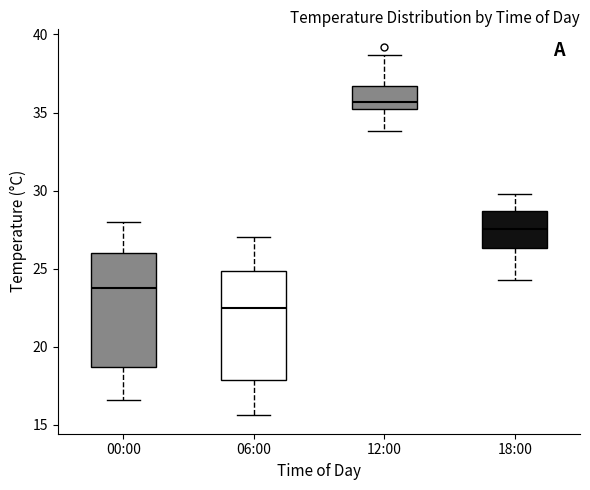

Reading left to right, transcribe this box plot: for each box, give where its median line is, the range the box spans, and where its two whiskers end, as read against the y-axis. The values are not printed on the chart, so give them approximately, as read against the axis.

00:00: median 24.0, box 18.5 to 26.0, whiskers 16.5 to 28.0
06:00: median 22.5, box 18.0 to 25.0, whiskers 15.5 to 27.0
12:00: median 35.5, box 35.0 to 36.5, whiskers 34.0 to 38.5
18:00: median 27.5, box 26.5 to 28.5, whiskers 24.5 to 30.0